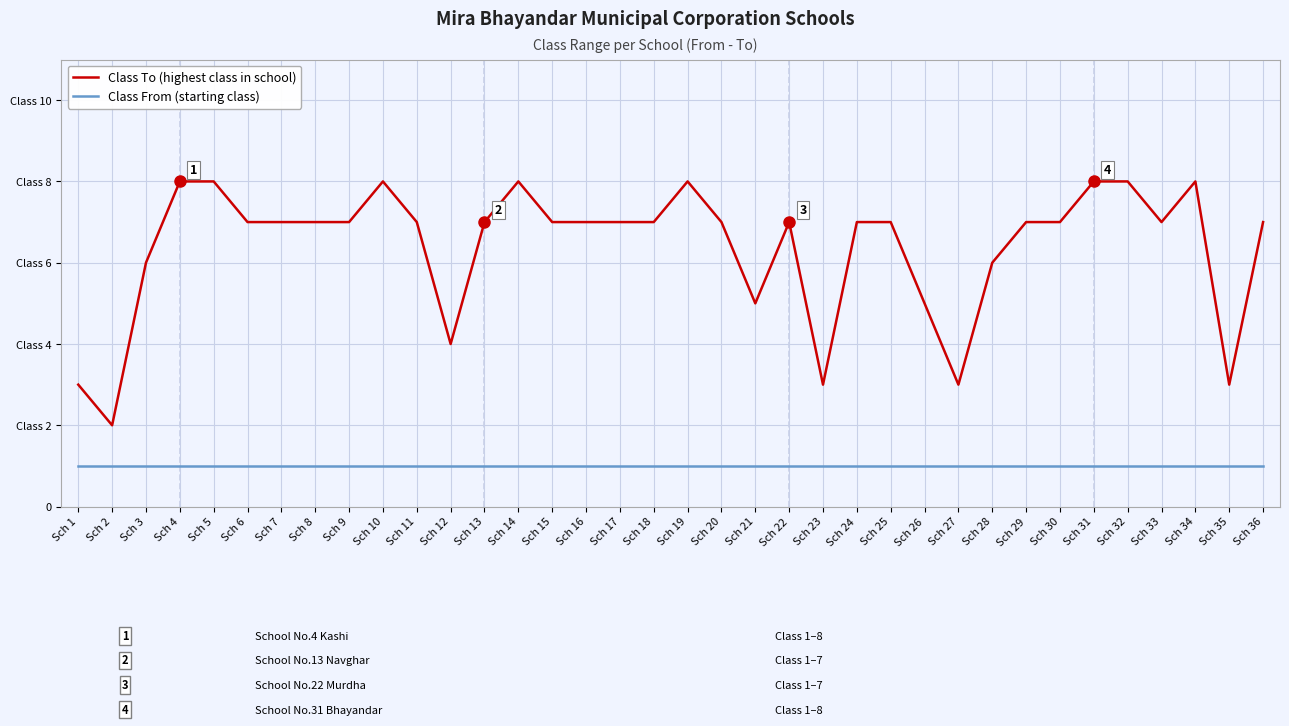

True or false: Class To (highest class in school) and Class From (starting class) intersect in this chart.

False